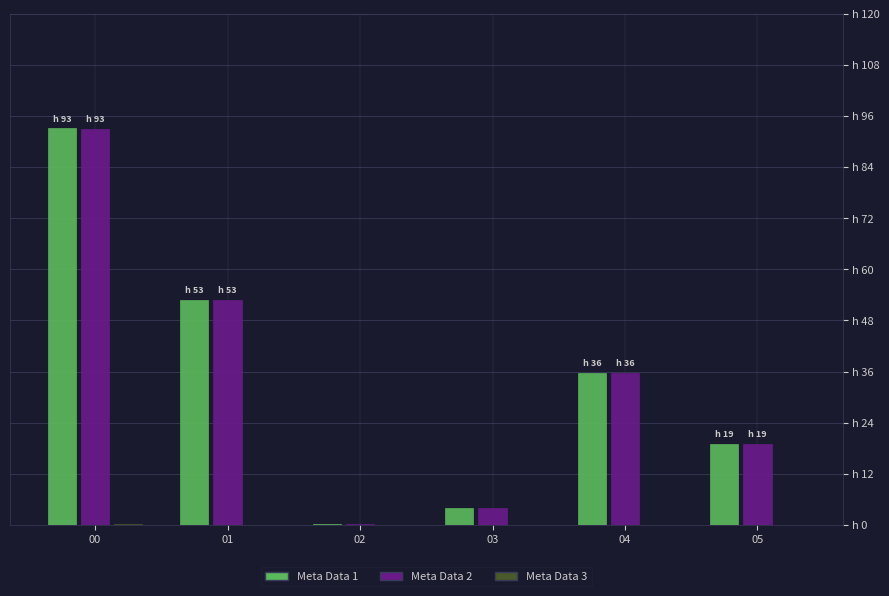

At which category is the sum across all series the highest?

00